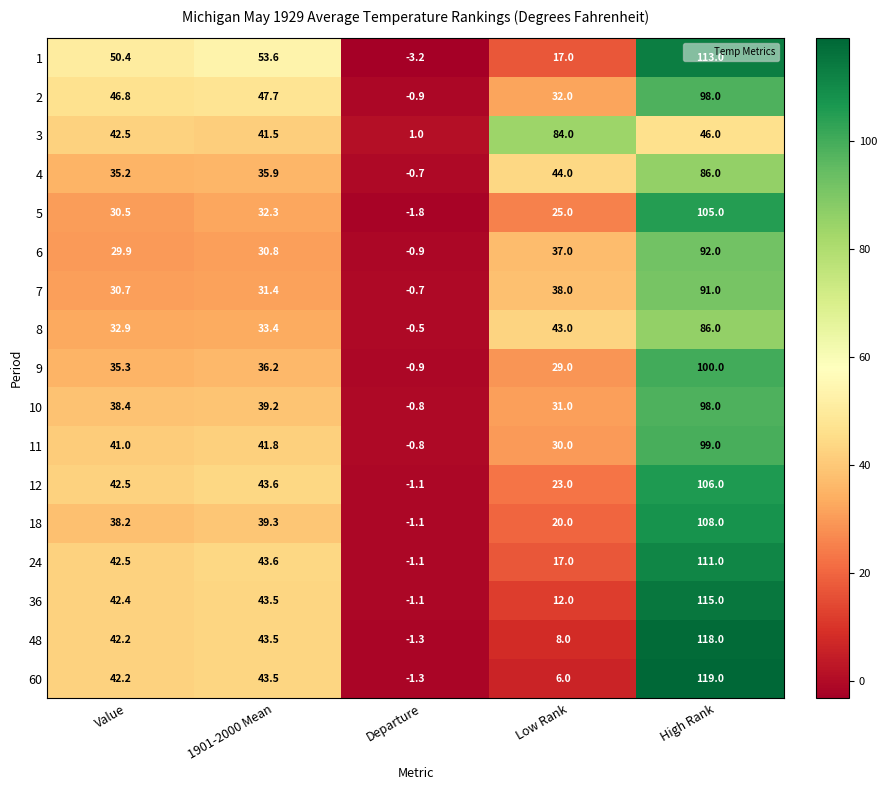

Rank the categories by 7 value from lowest to highest.

Departure, Value, 1901-2000 Mean, Low Rank, High Rank